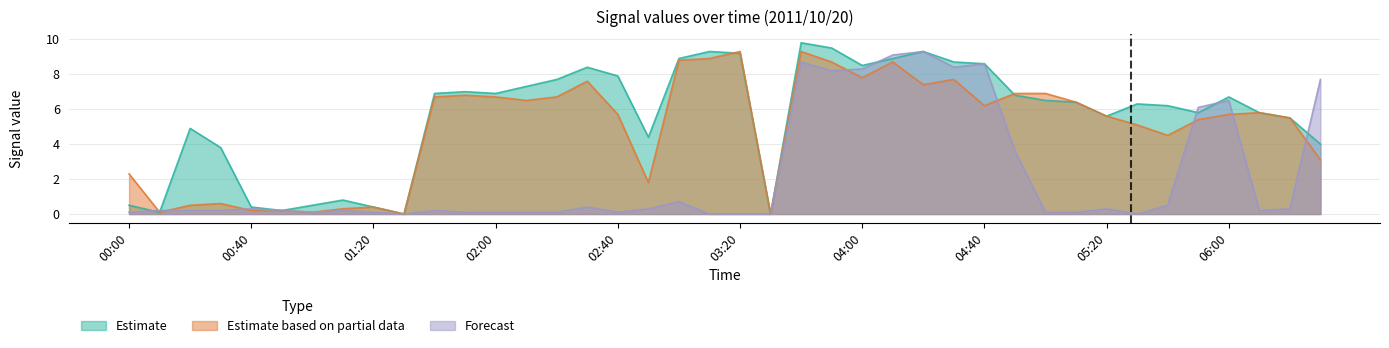

How many data points in Forecast are above 0?

35